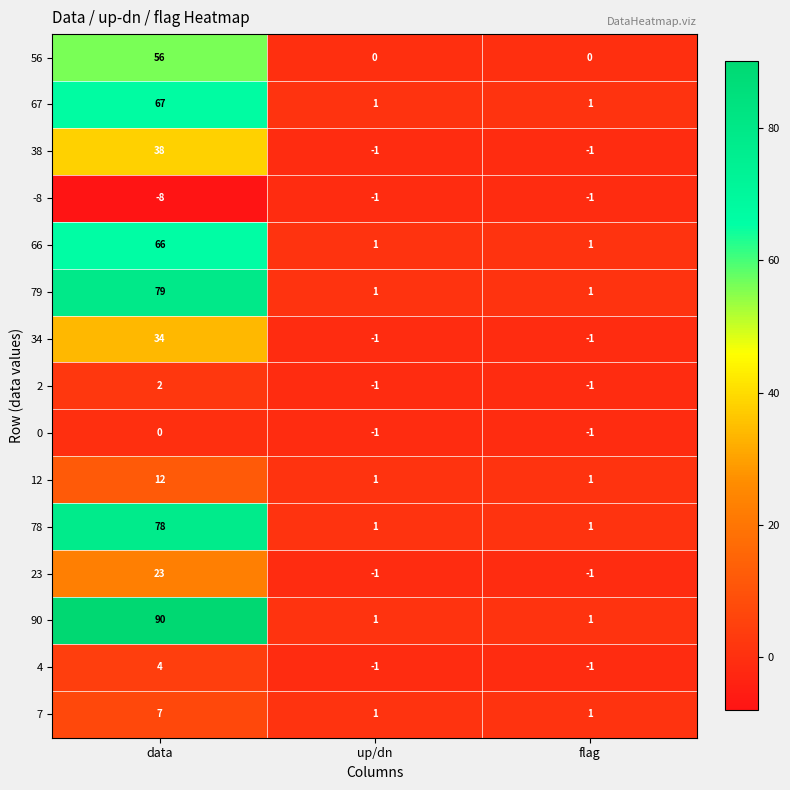

Rank the series by their maximum value, from highest to lowest.

90, 79, 78, 67, 66, 56, 38, 34, 23, 12, 7, 4, 2, 0, -8